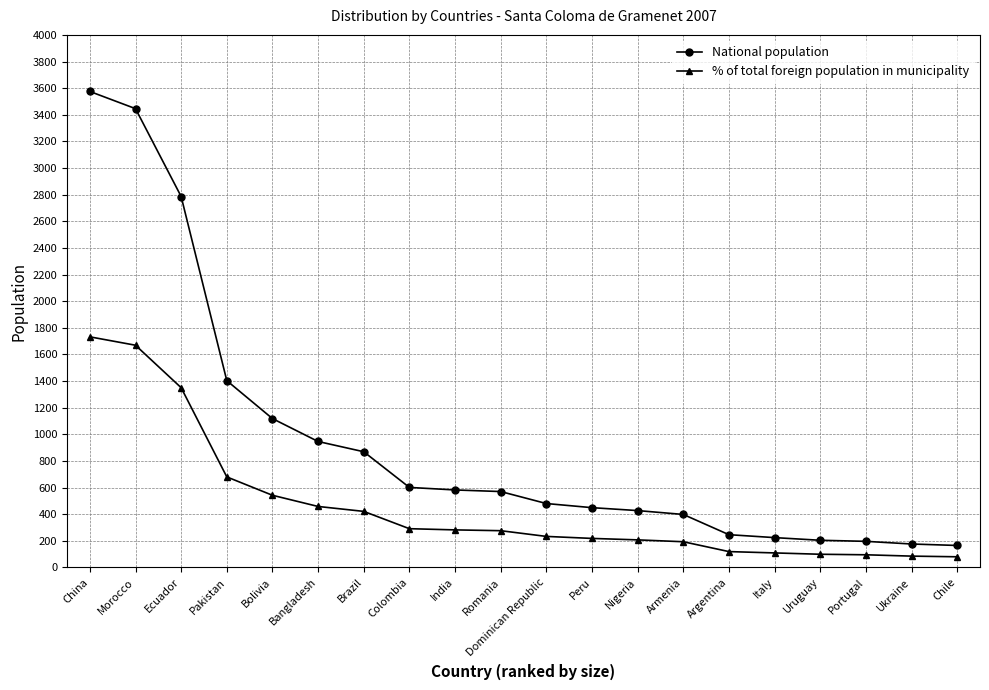

What is the minimum value shown in the chart?

80